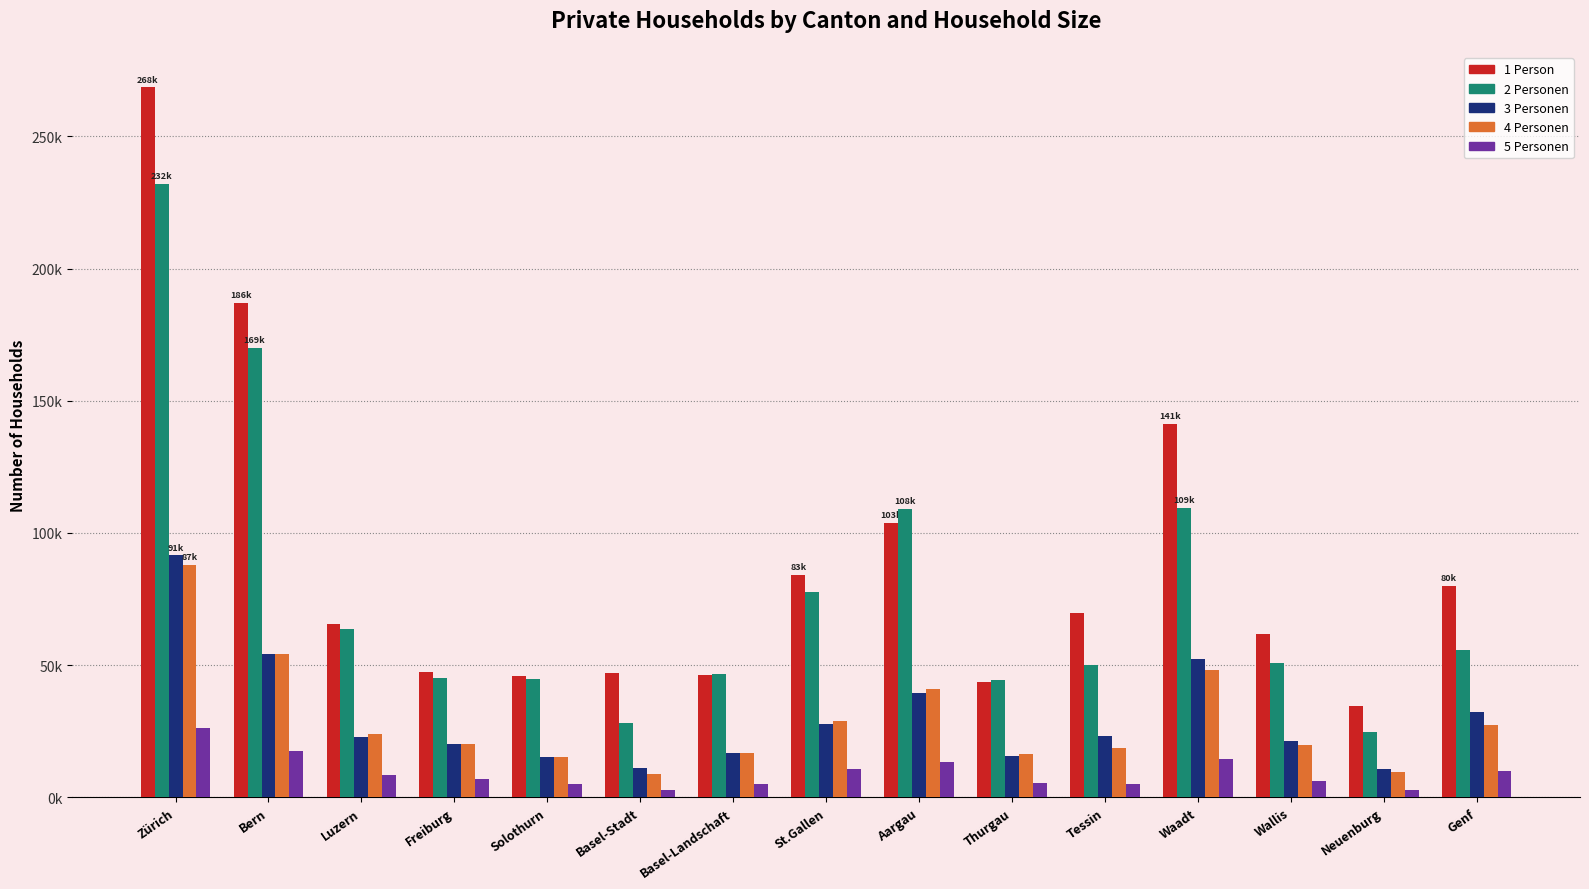

Between Freiburg and Neuenburg, which is larger?

Freiburg